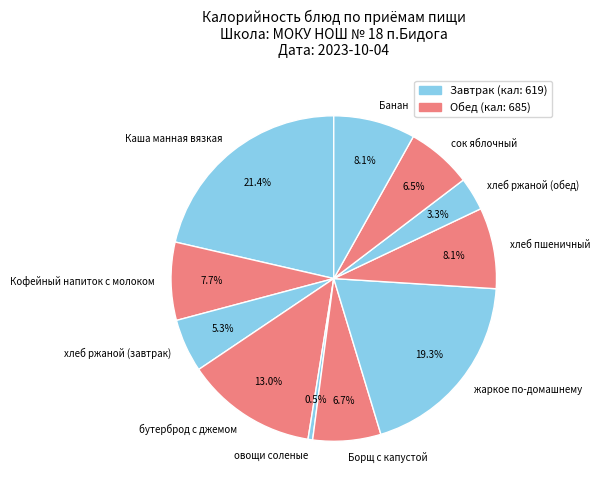

The бутерброд с джемом slice represents 13% of the pie. True or false?

True